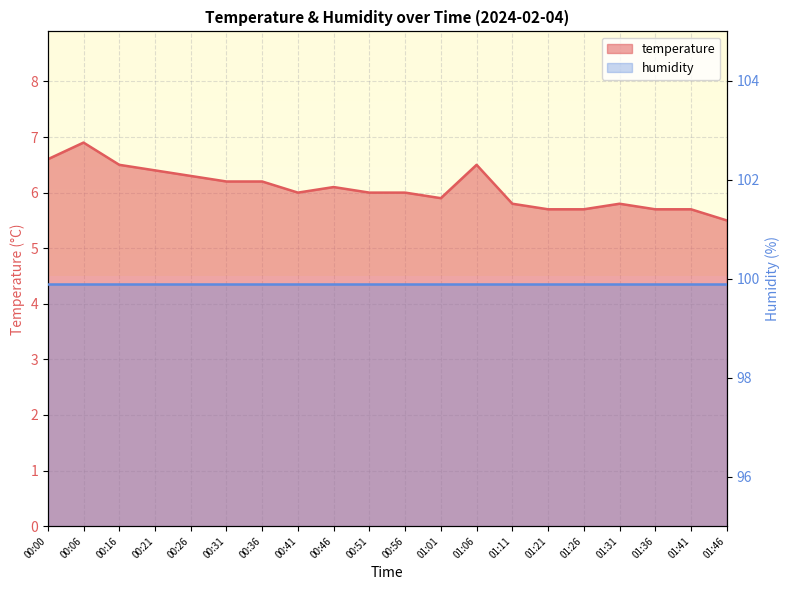

Is it true that the value at 01:36 is 5.7?

True